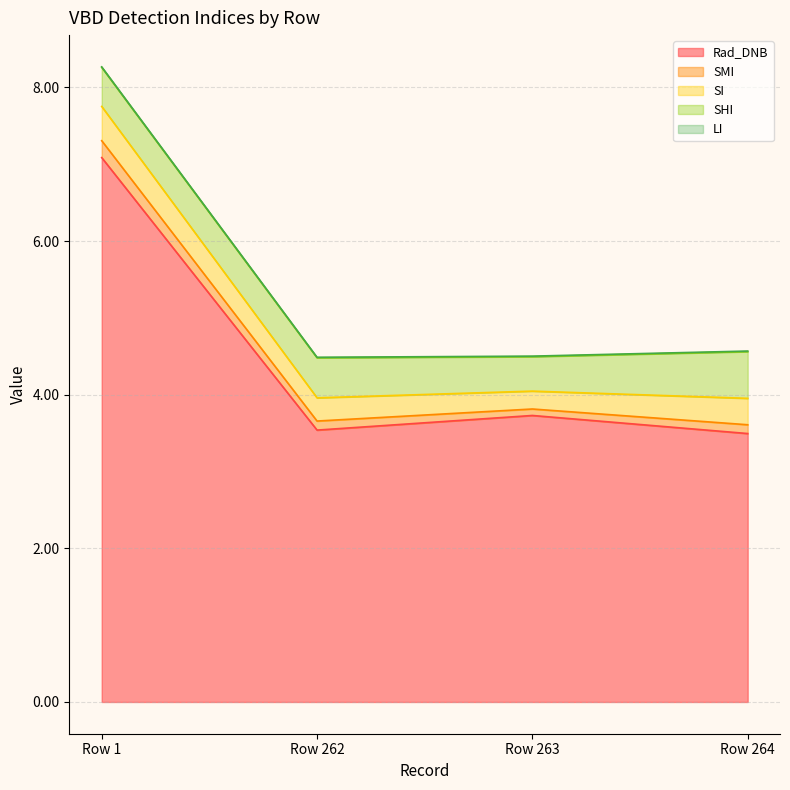

What are all the series names shown in the legend?

Rad_DNB, SMI, SI, SHI, LI